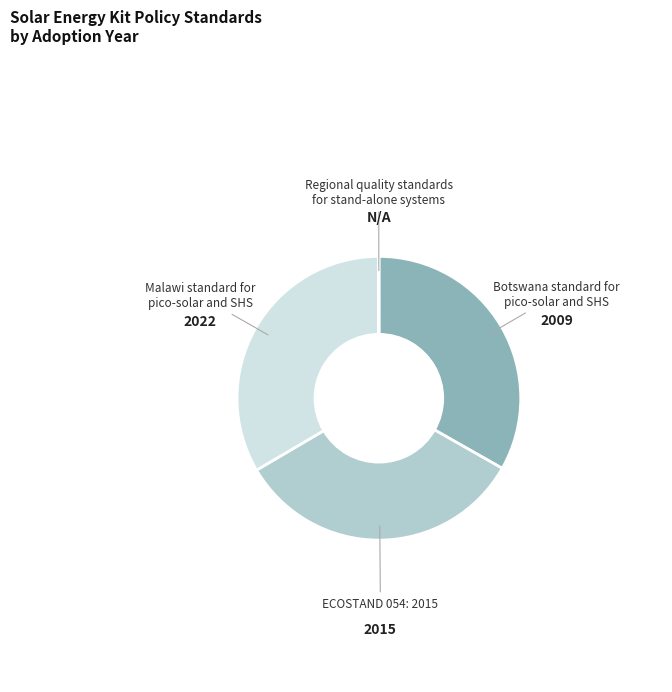

Is it true that Botswana standard for pico-solar and SHS is 47% of the pie?

False